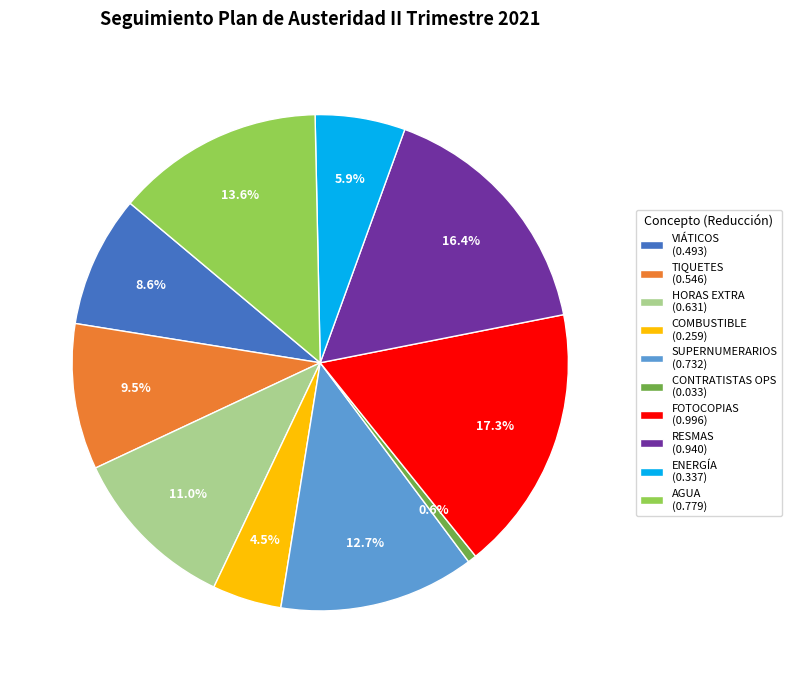

What is the largest slice in the pie chart?

FOTOCOPIAS